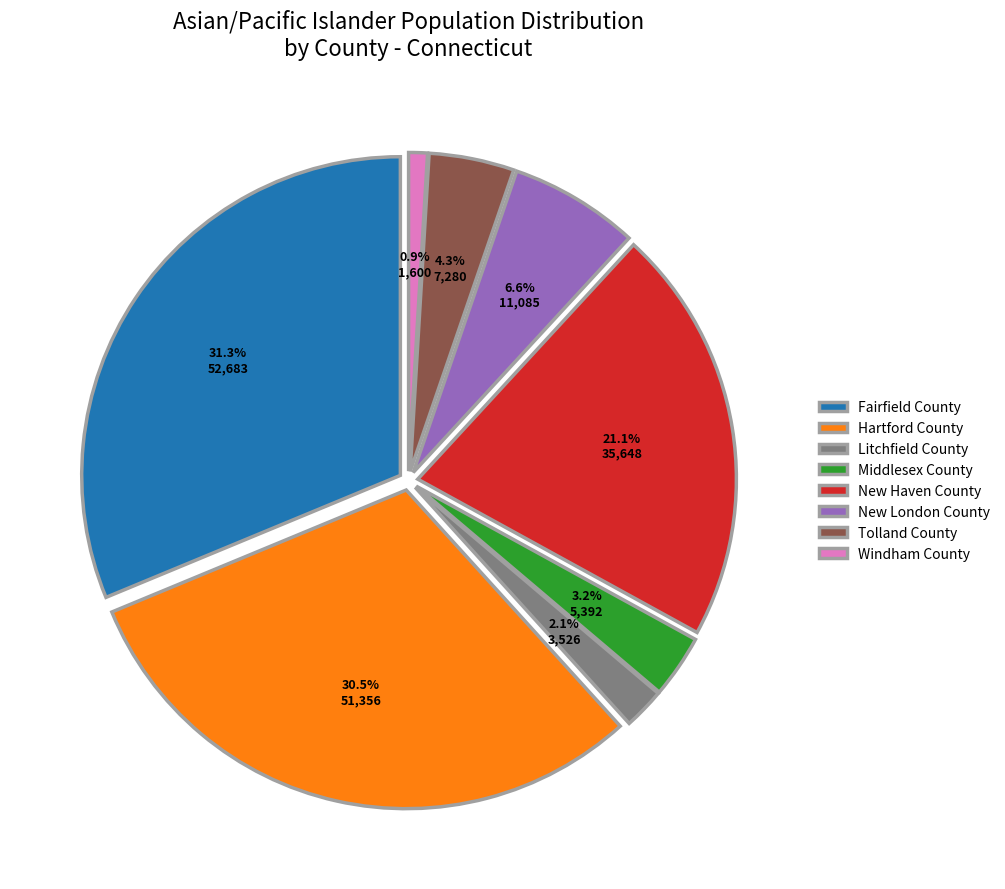

Which slice is the largest?

Fairfield County